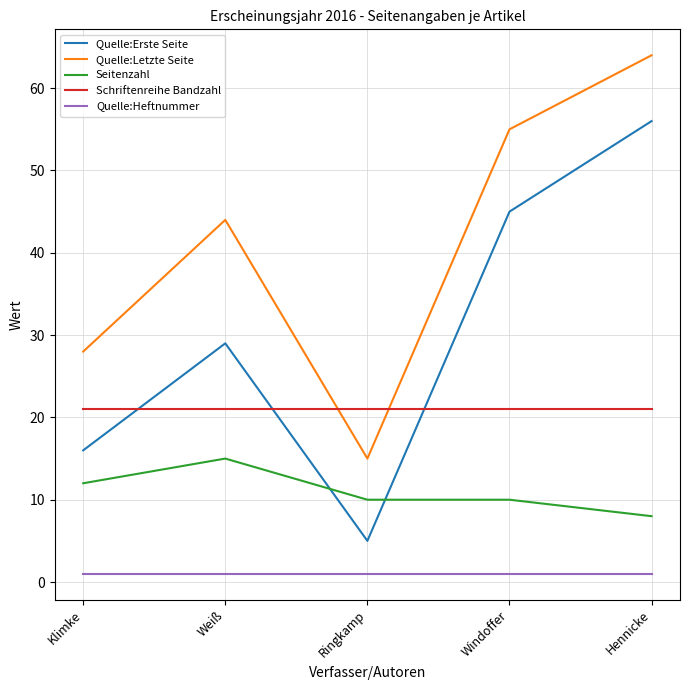

Reading right to left, what are all the values shown in this chart?

Quelle:Erste Seite: Hennicke=56	Windoffer=45	Ringkamp=5	Weiß=29	Klimke=16
Quelle:Letzte Seite: Hennicke=64	Windoffer=55	Ringkamp=15	Weiß=44	Klimke=28
Seitenzahl: Hennicke=8	Windoffer=10	Ringkamp=10	Weiß=15	Klimke=12
Schriftenreihe Bandzahl: Hennicke=21	Windoffer=21	Ringkamp=21	Weiß=21	Klimke=21
Quelle:Heftnummer: Hennicke=1	Windoffer=1	Ringkamp=1	Weiß=1	Klimke=1